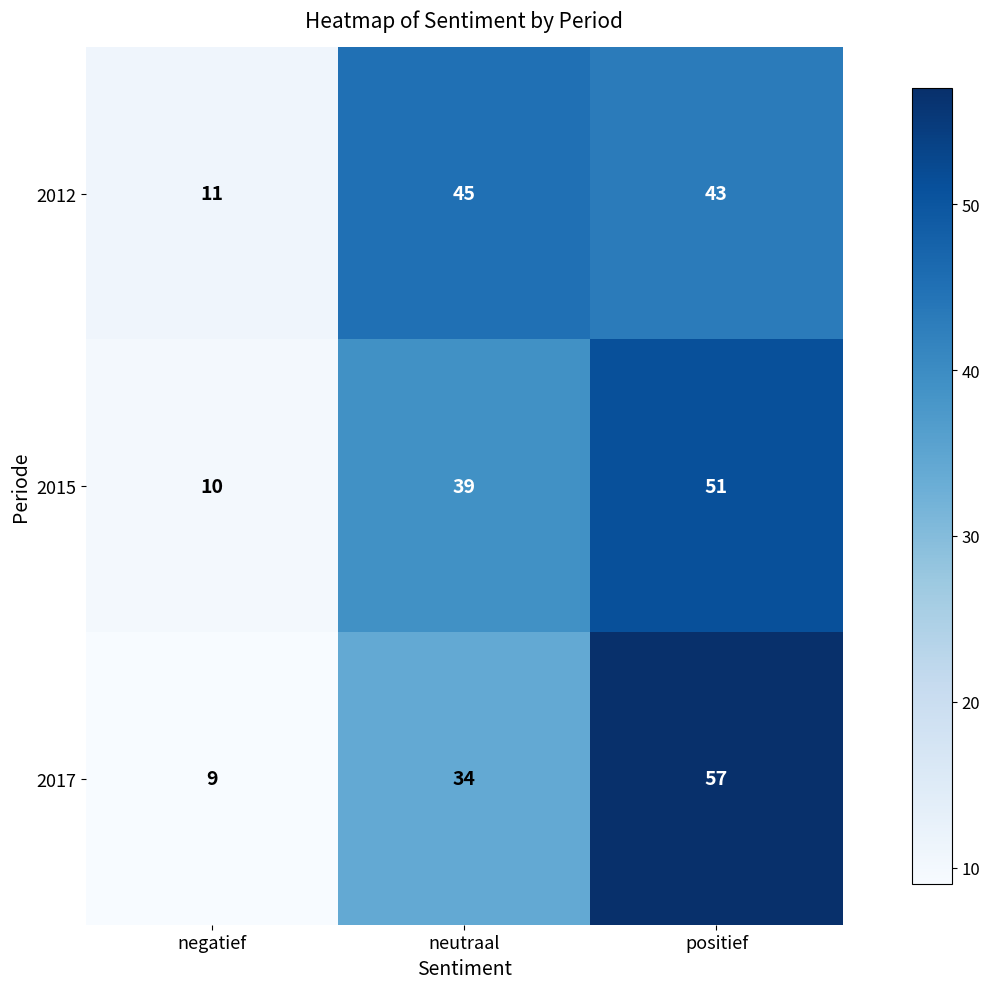

At positief, list the series in order from largest to smallest.

2017, 2015, 2012